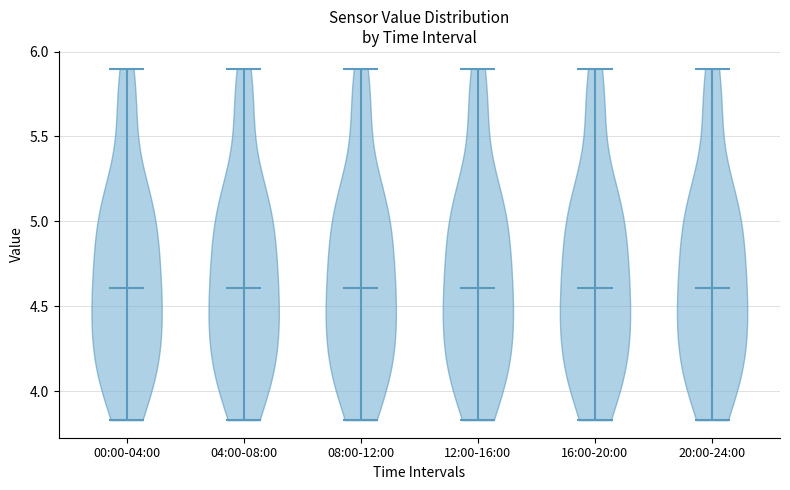

Where does the median line of the violin for 08:00-12:00 sit on the y-axis? The values are not printed on the chart, so give them approximately, as read against the axis.

4.60